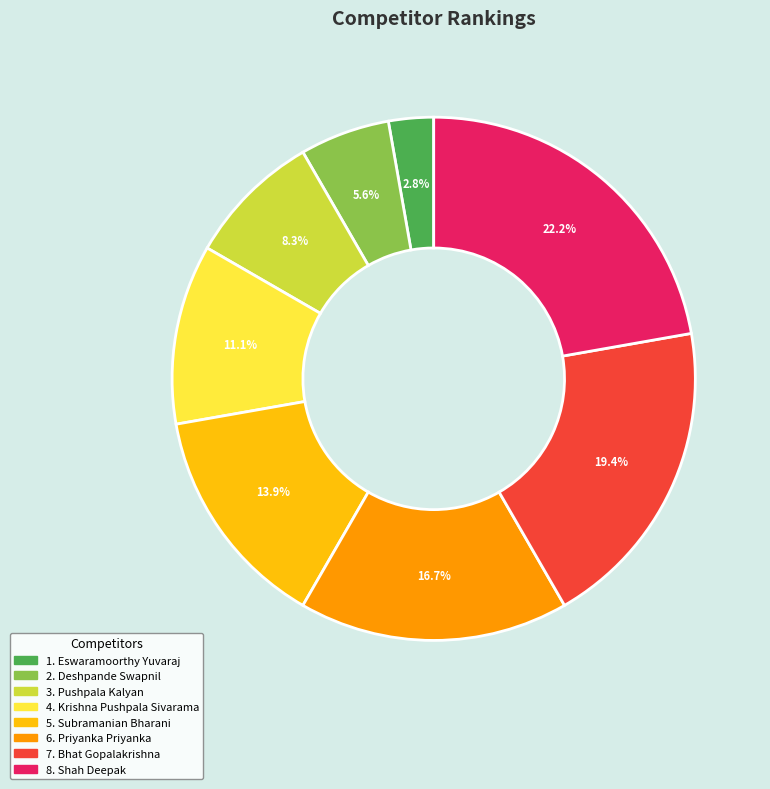

To the nearest percent, what is the average slice percentage?

12%